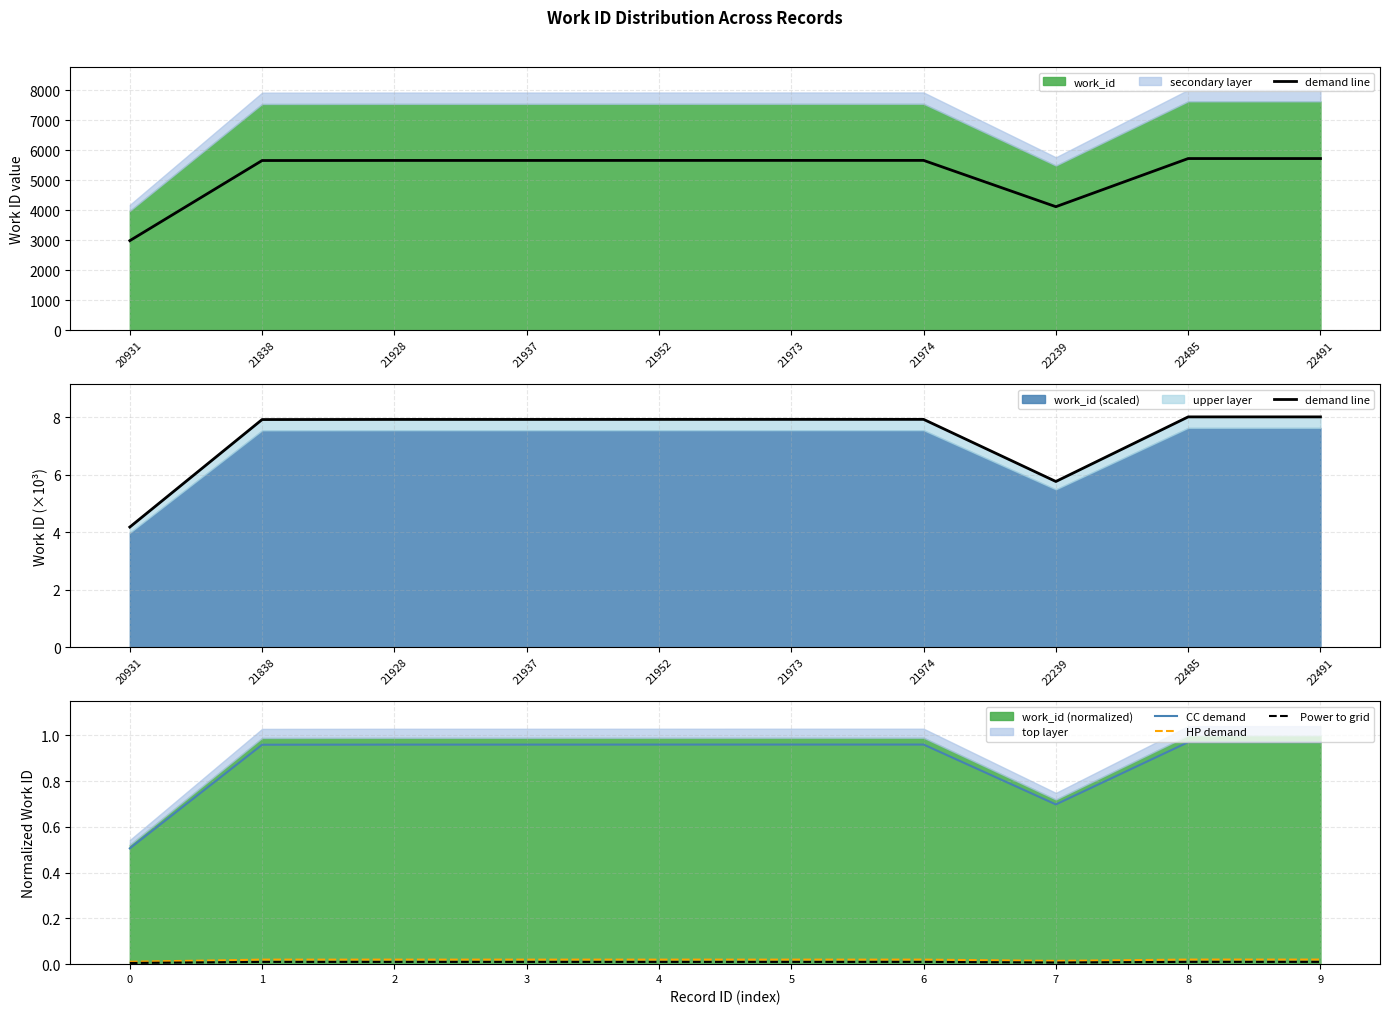

Which series has the largest range (max minus min)?

demand line